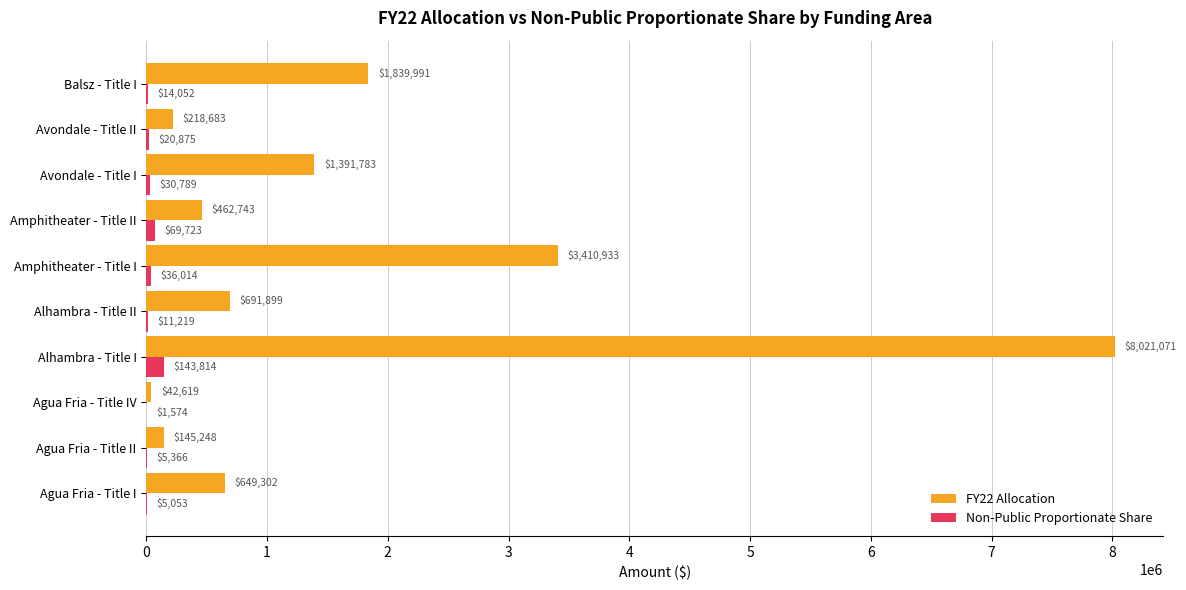

True or false: Non-Public Proportionate Share has a value of 5052.9 at Agua Fria - Title I.

True